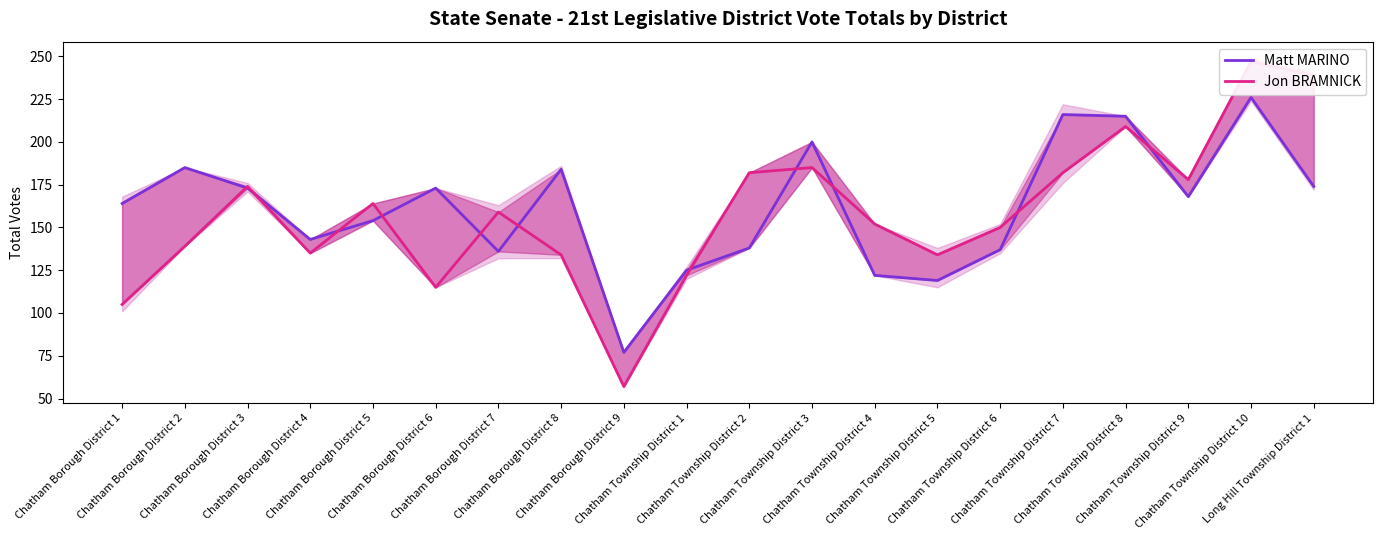

How many data points does each series have?

20